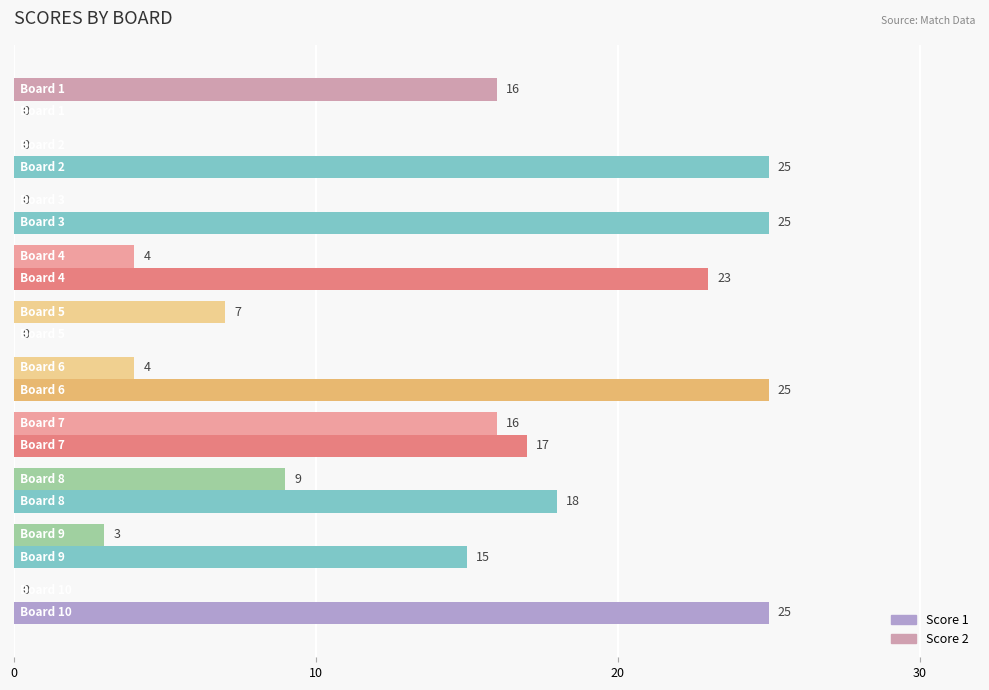

Which series has the largest total across all categories?

Score 1